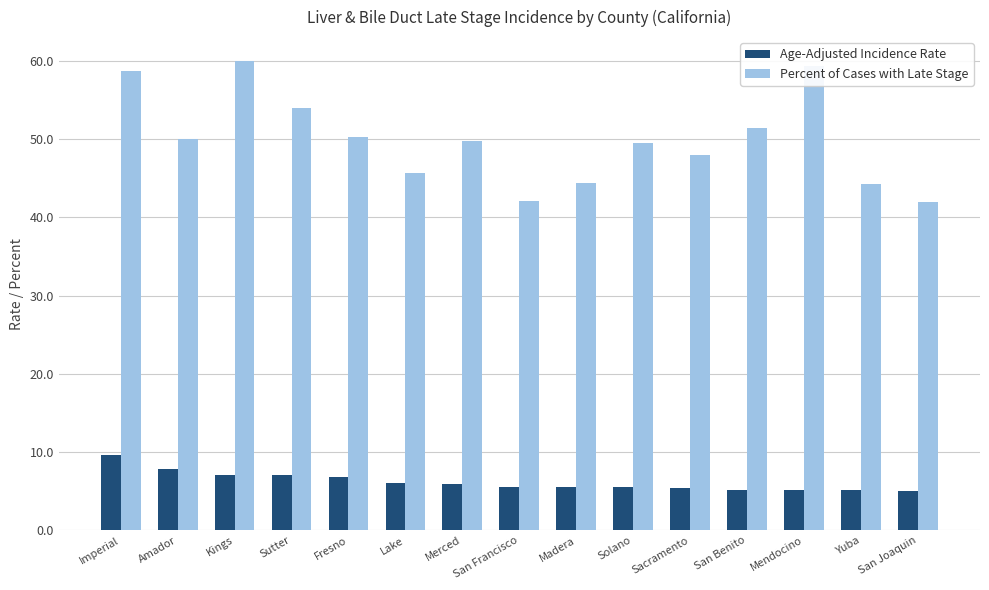

What is the difference between the highest and lowest values at Solano?

44.0